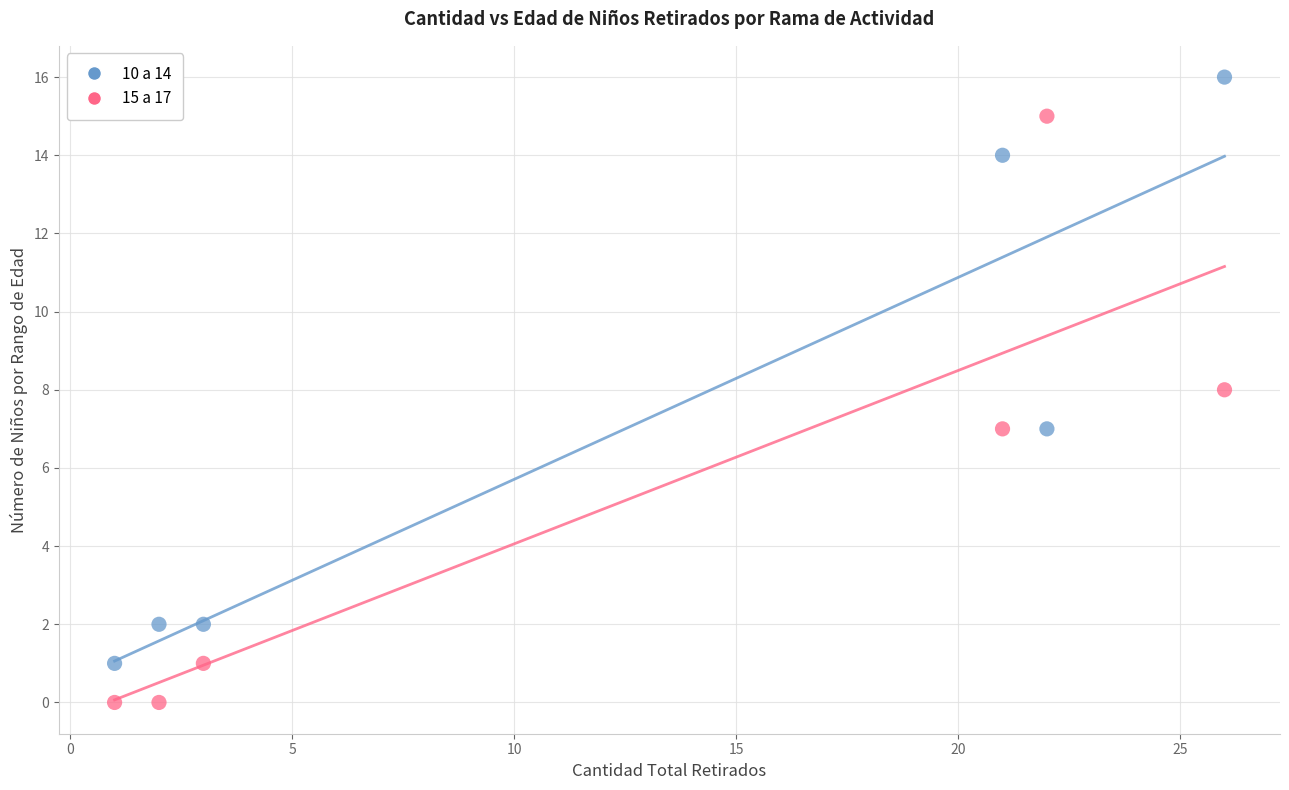

Which series contains the highest Y value?

10 a 14